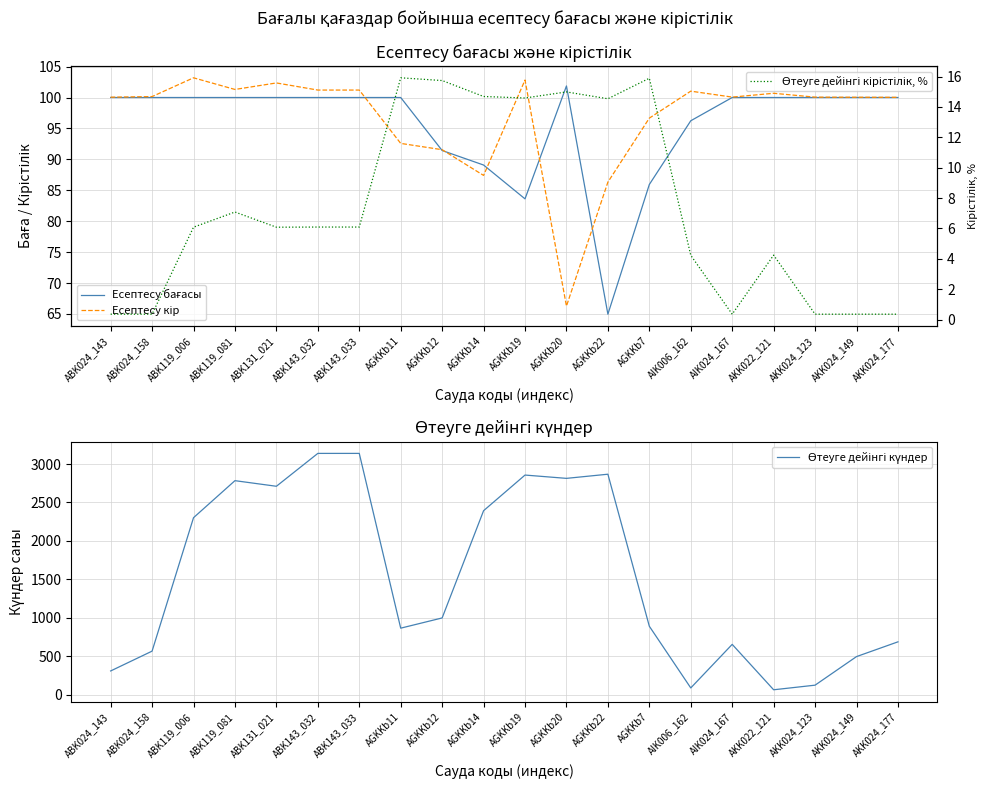

True or false: Өтеуге дейінгі кірістілік, % and Өтеуге дейінгі күндер intersect in this chart.

False